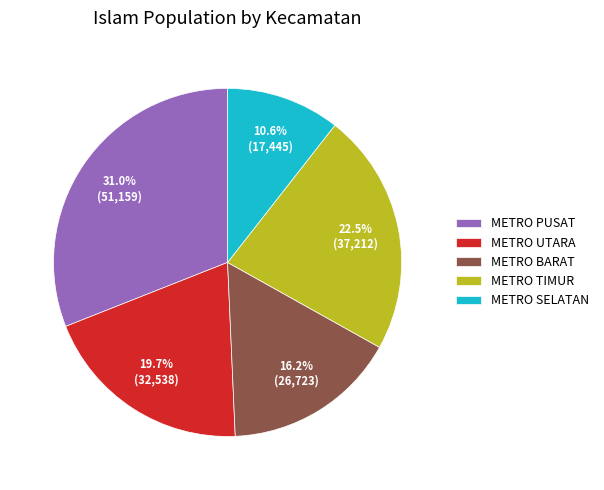

To the nearest percent, what portion does METRO SELATAN represent?

11%